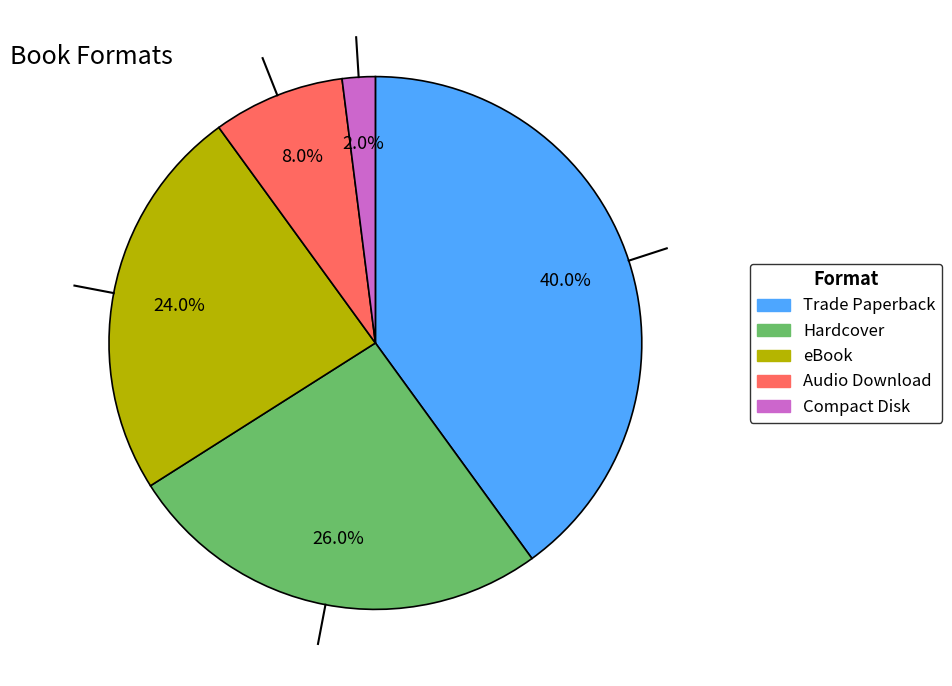

How much of the chart is everything except Trade Paperback?

60.0%